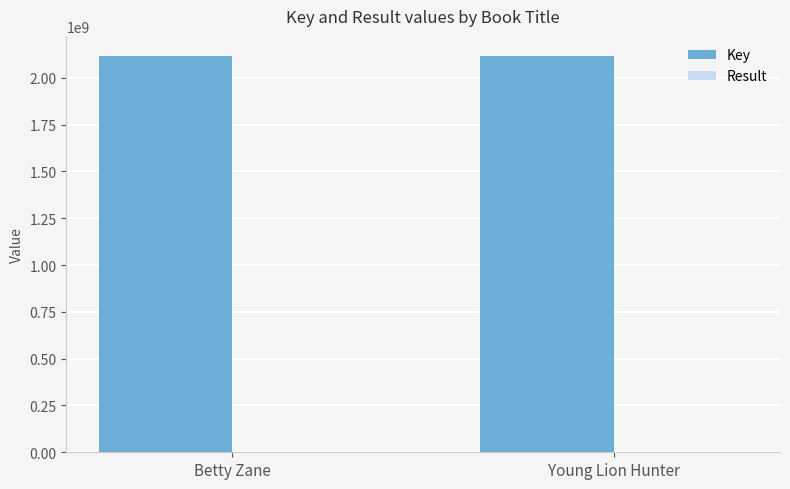

Which series has the largest total across all categories?

Key